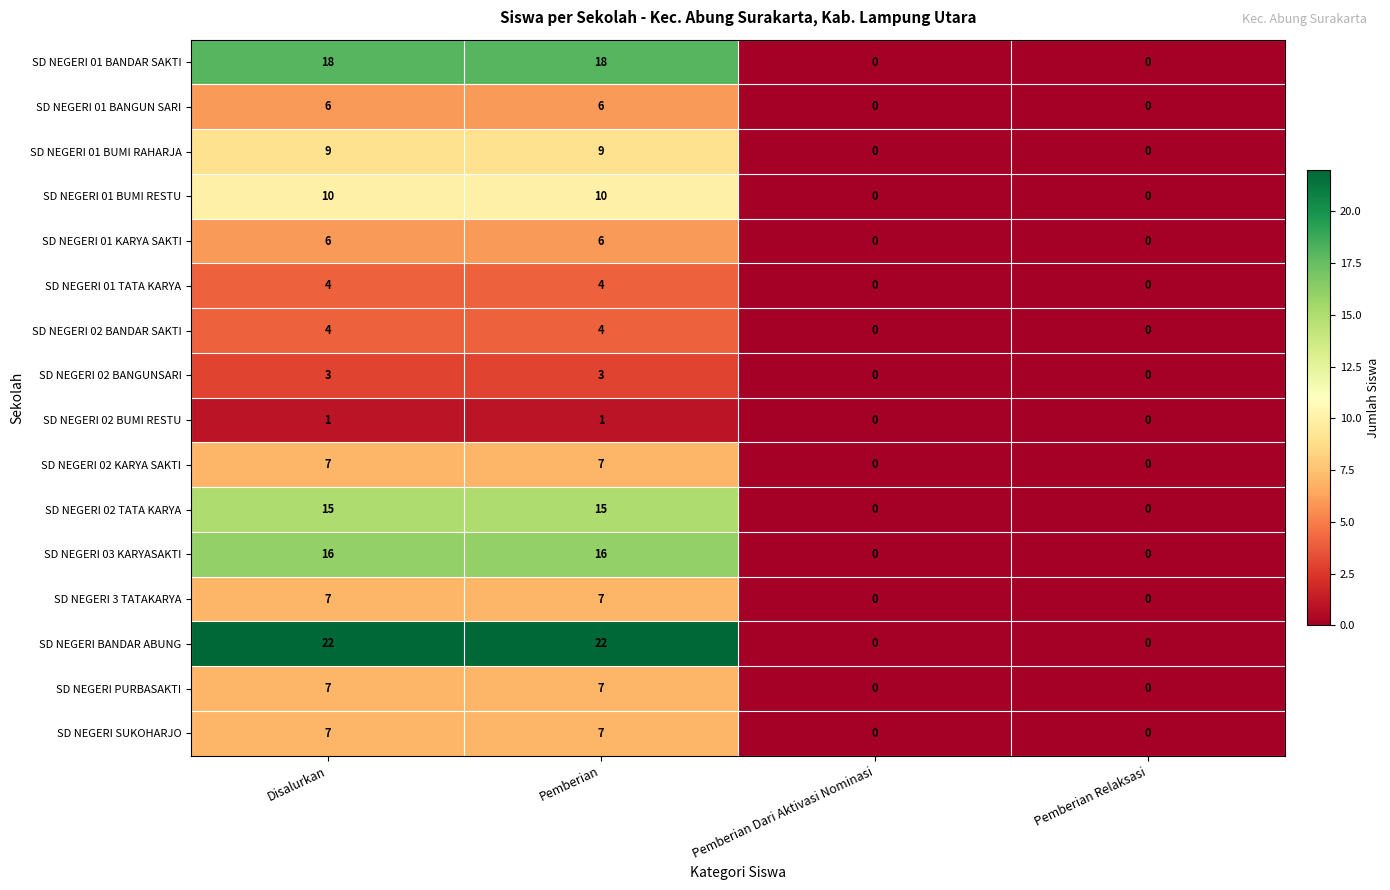

At how many categories does at least one series exceed 11?

2